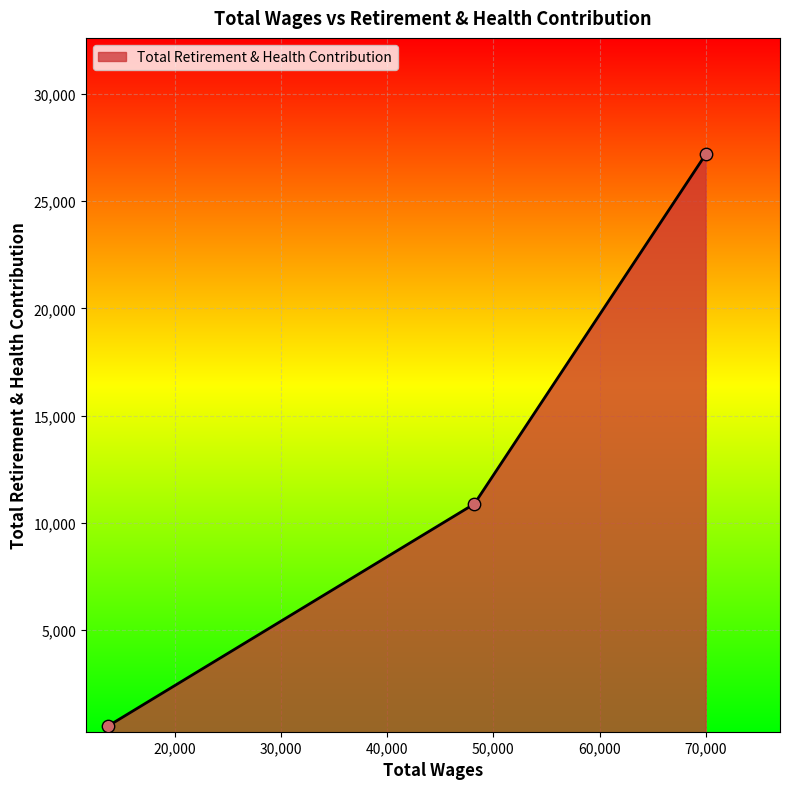

What is the greatest value displayed?

27177